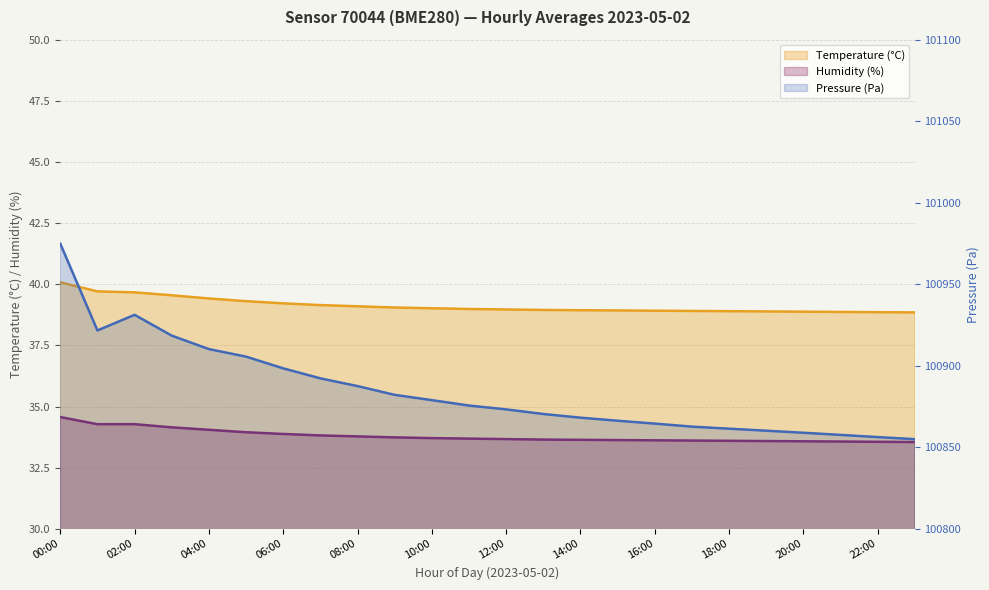

What is the sum of the Temperature (°C) values at 18:00 and 21:00?

77.8